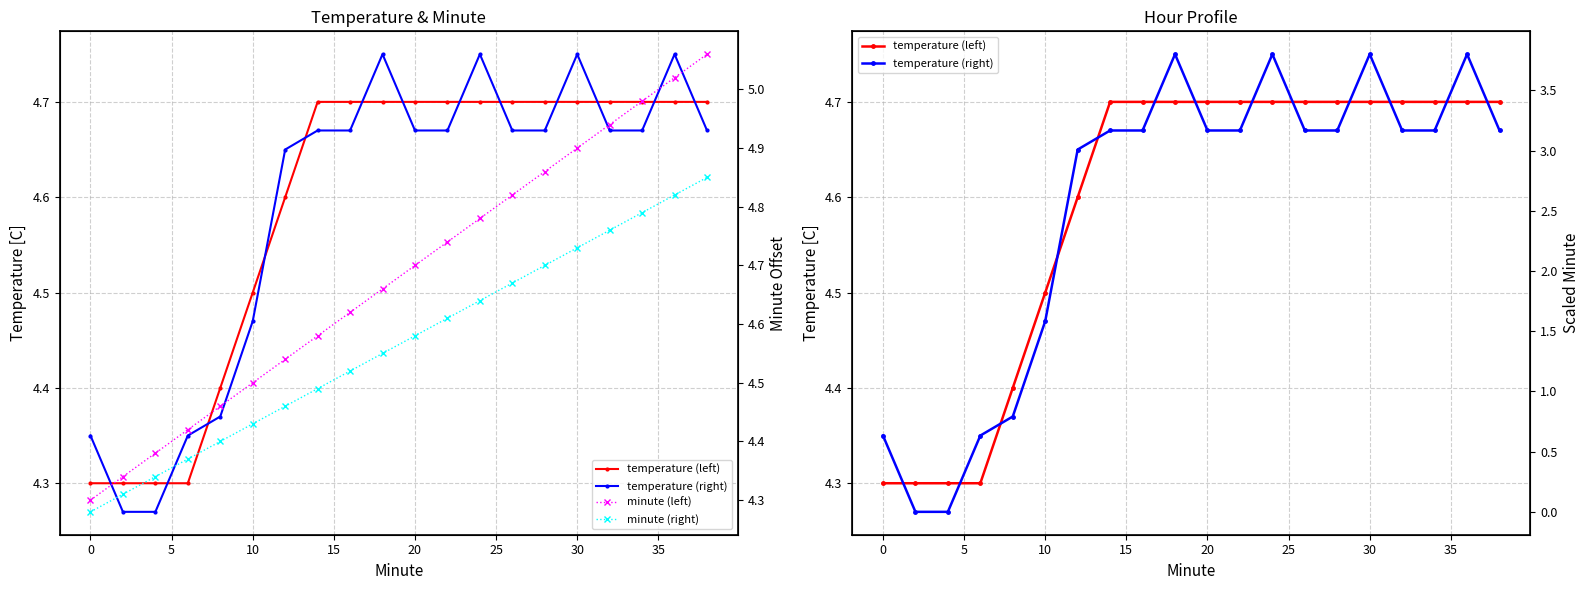

What is the value of the minute (right) point at the 9th from the left?

4.5